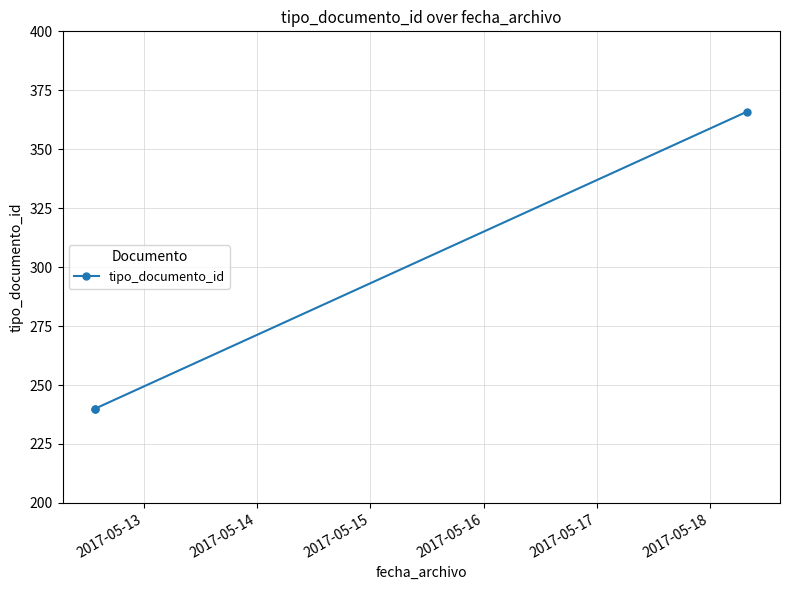

What is the difference between the maximum and minimum values?

126